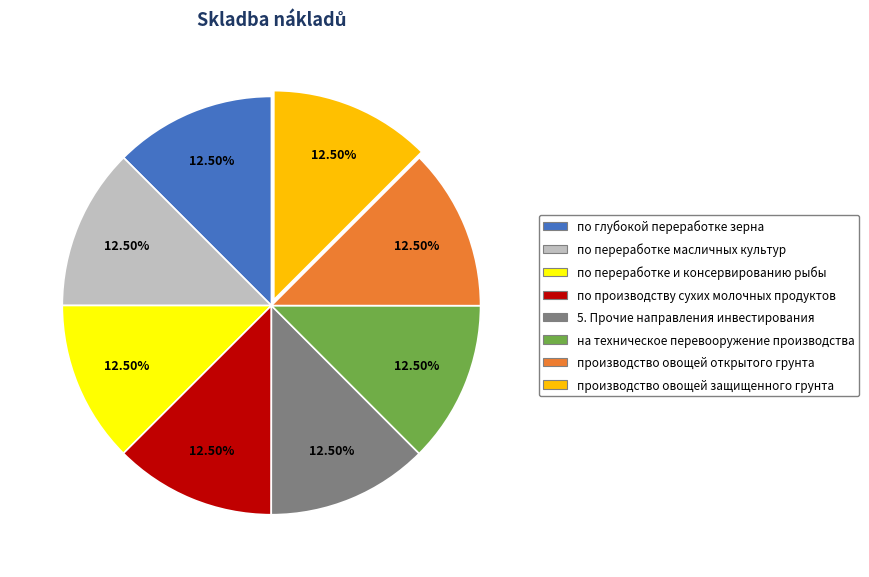

True or false: на техническое перевооружение производства accounts for 4% of the total.

False